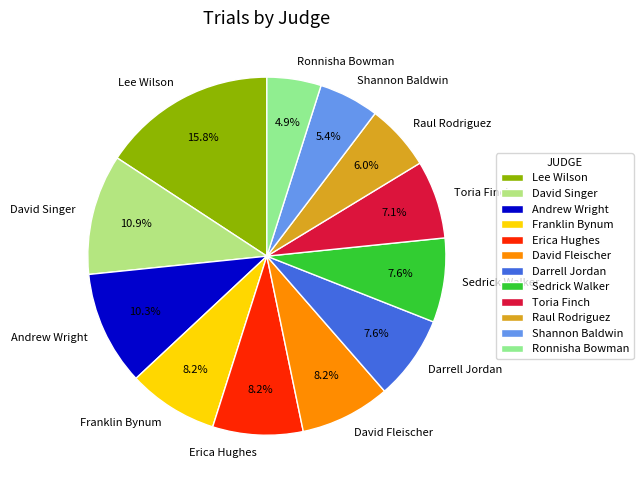

To the nearest percent, what is the average slice percentage?

8%